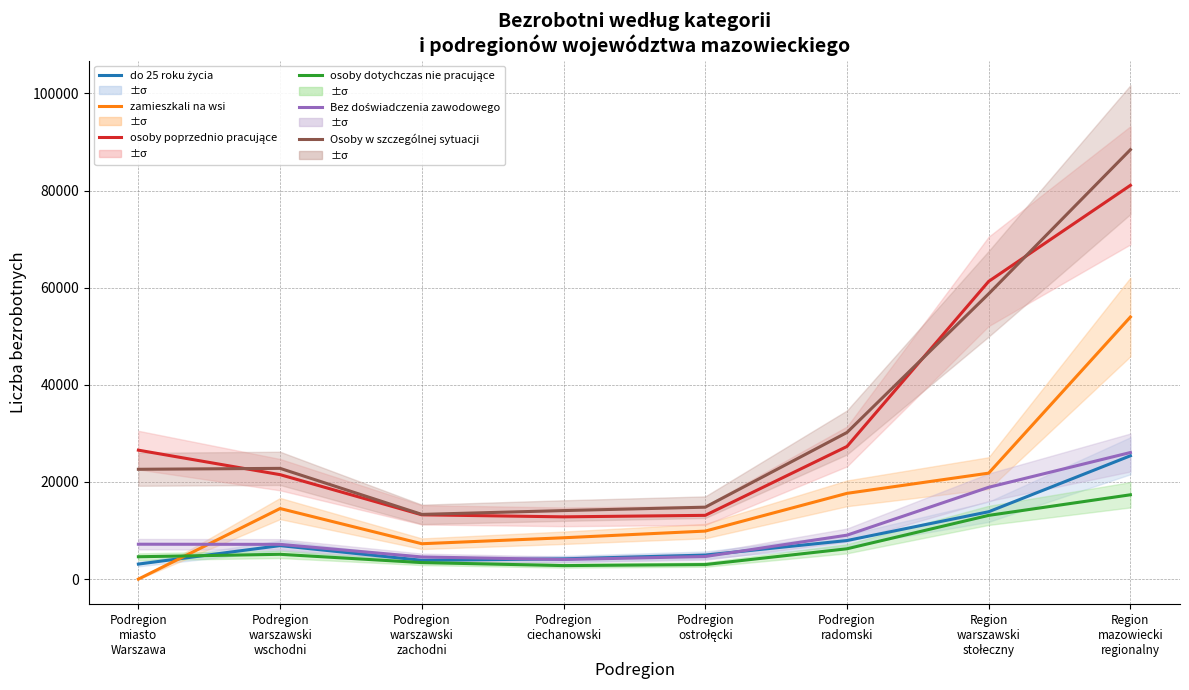

Count the number of data series in this chart.

6